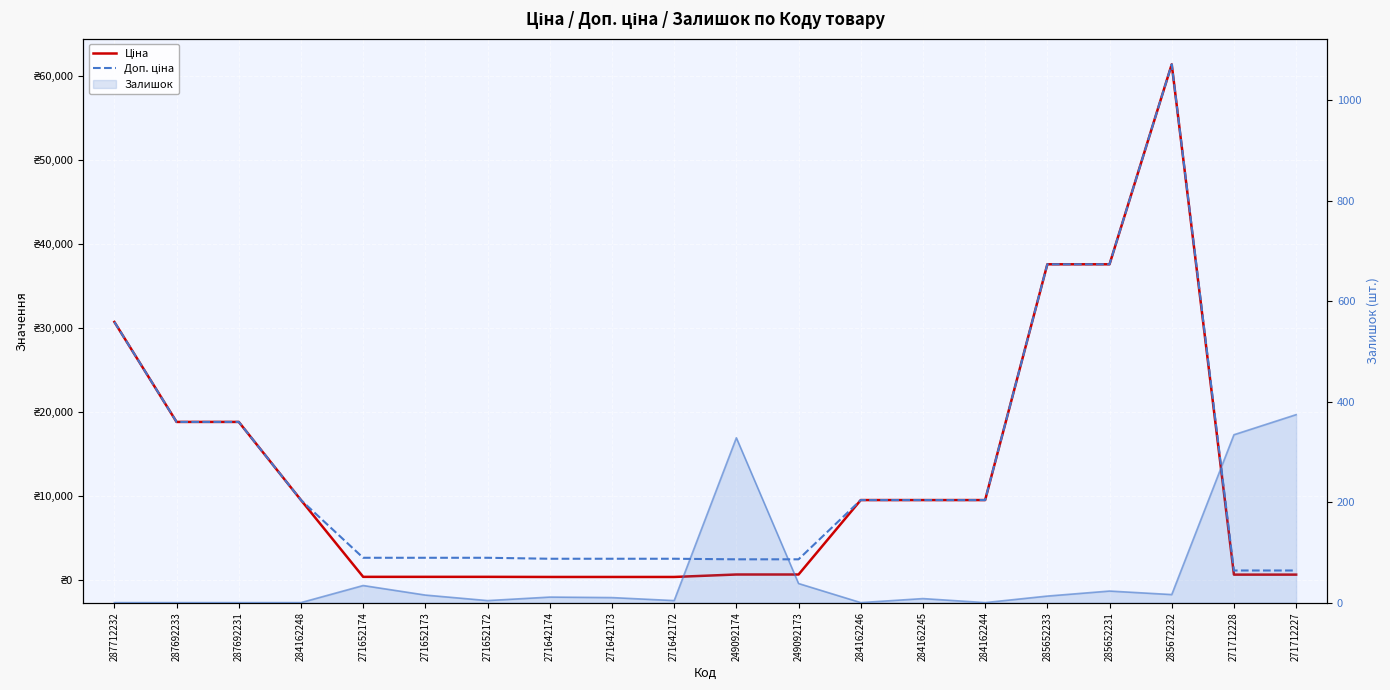

In Доп. ціна, how many points are higher than both neighbors (excluding endpoints)?

1